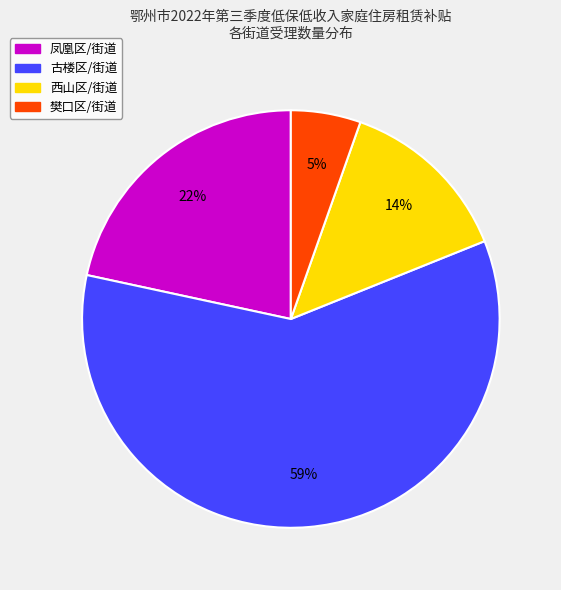

To the nearest percent, what is the difference between the largest and smallest slice percentages?

54%